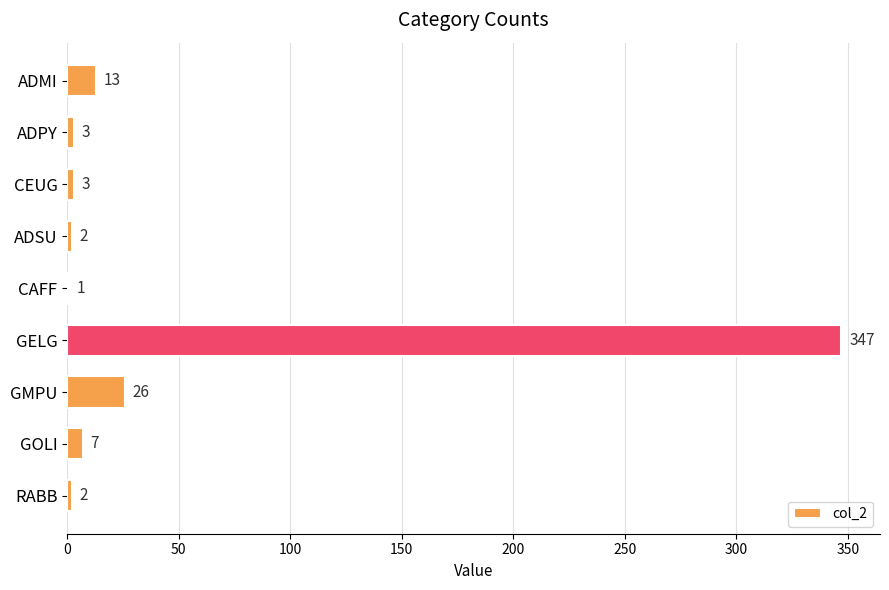

The value at GMPU is 26. True or false?

True